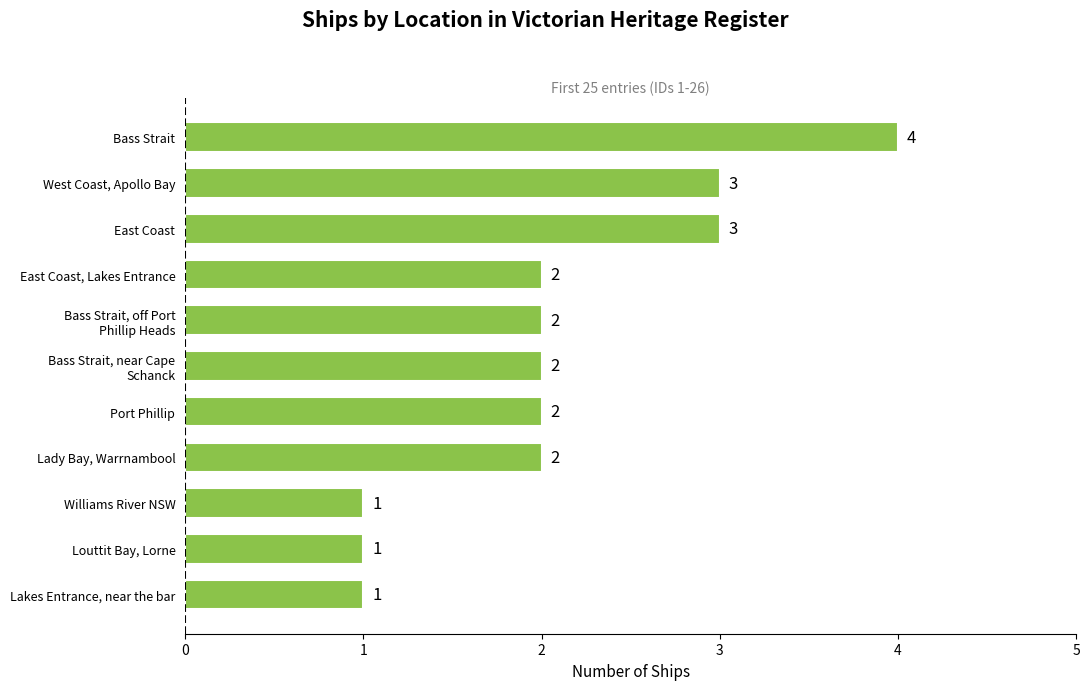

What value does the data have at West Coast, Apollo Bay?

3